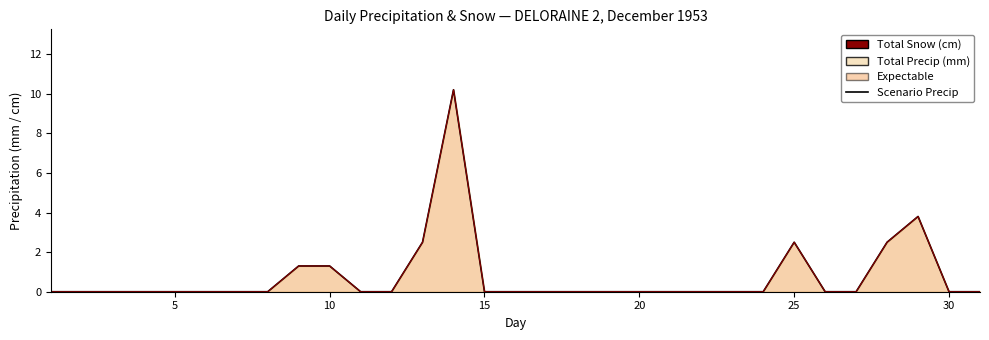

How many interior local peaks does the Snow Line series have?

3